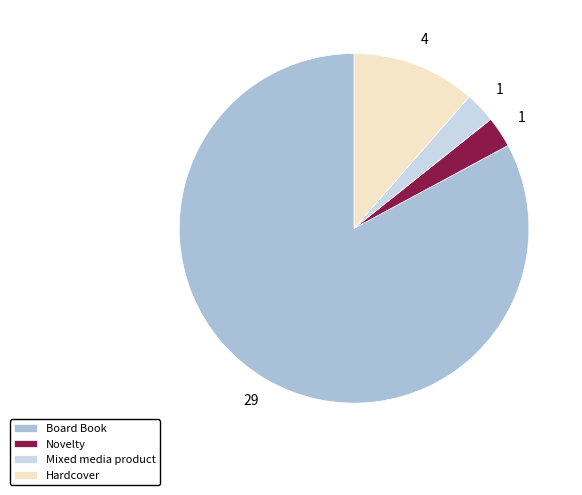

What is the largest slice in the pie chart?

Board Book